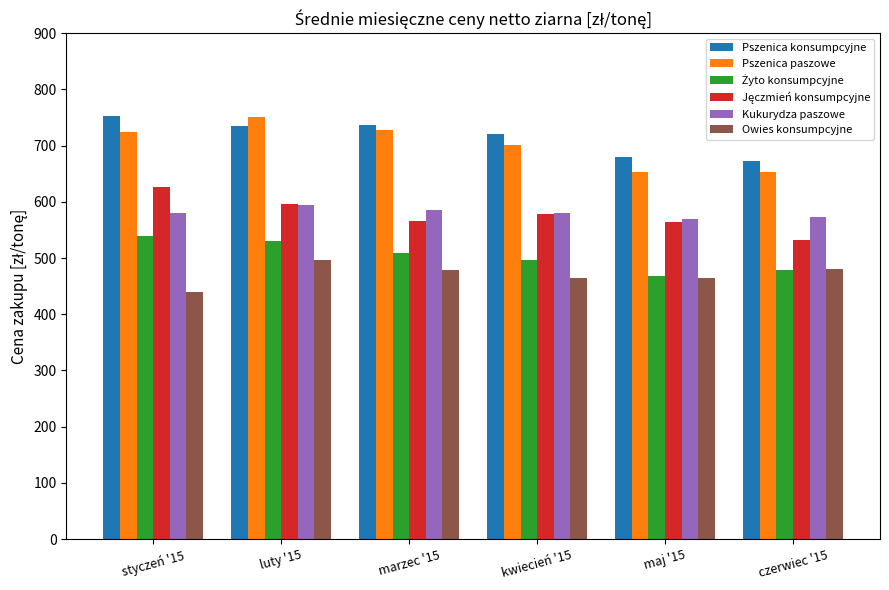

What is the label of the 4th bar from the right?

marzec '15